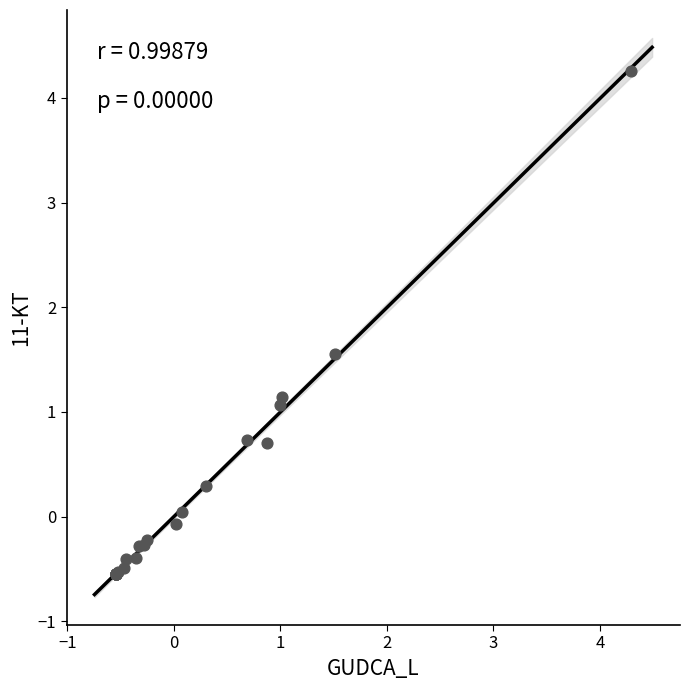

What Y value in the scatter plot is closest to 1?

1.1